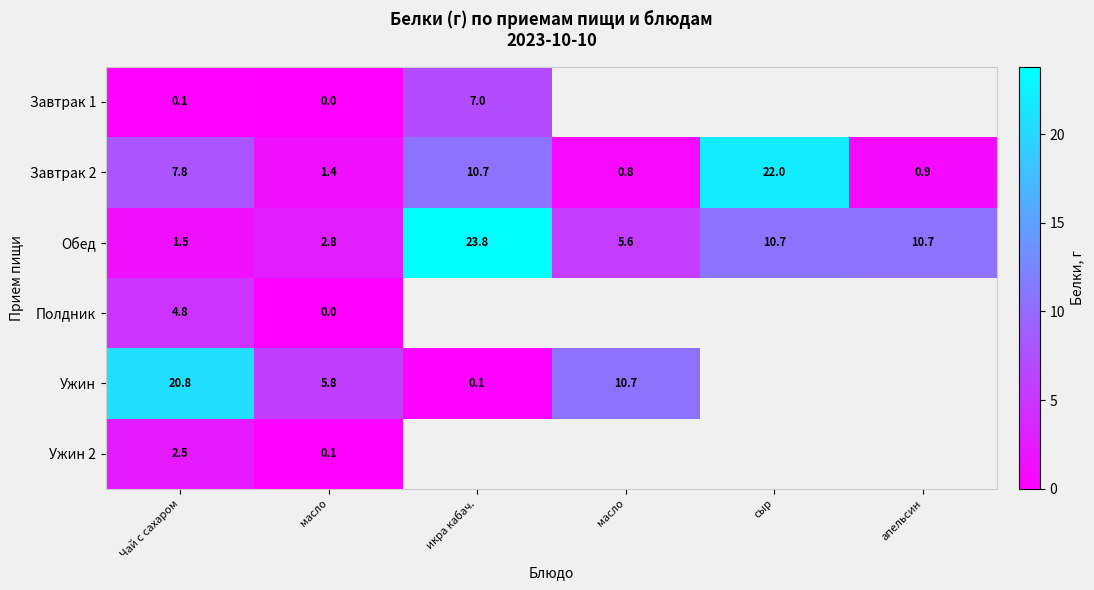

At which category is the sum across all series the highest?

Чай с сахаром